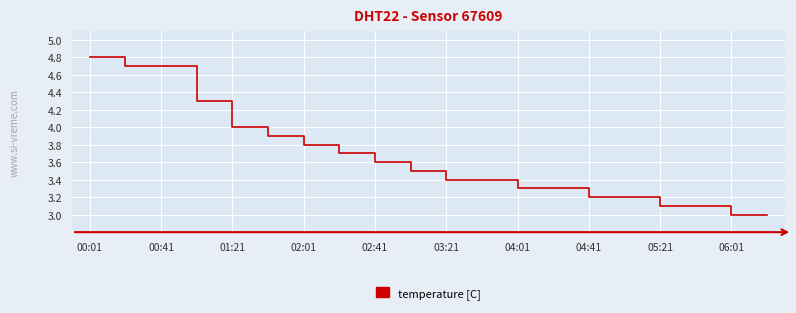

Reading left to right, what are all the values shown in this chart?

4.8	4.7	4.7	4.3	4.0	3.9	3.8	3.7	3.6	3.5	3.4	3.4	3.3	3.3	3.2	3.2	3.1	3.1	3.0	3.0